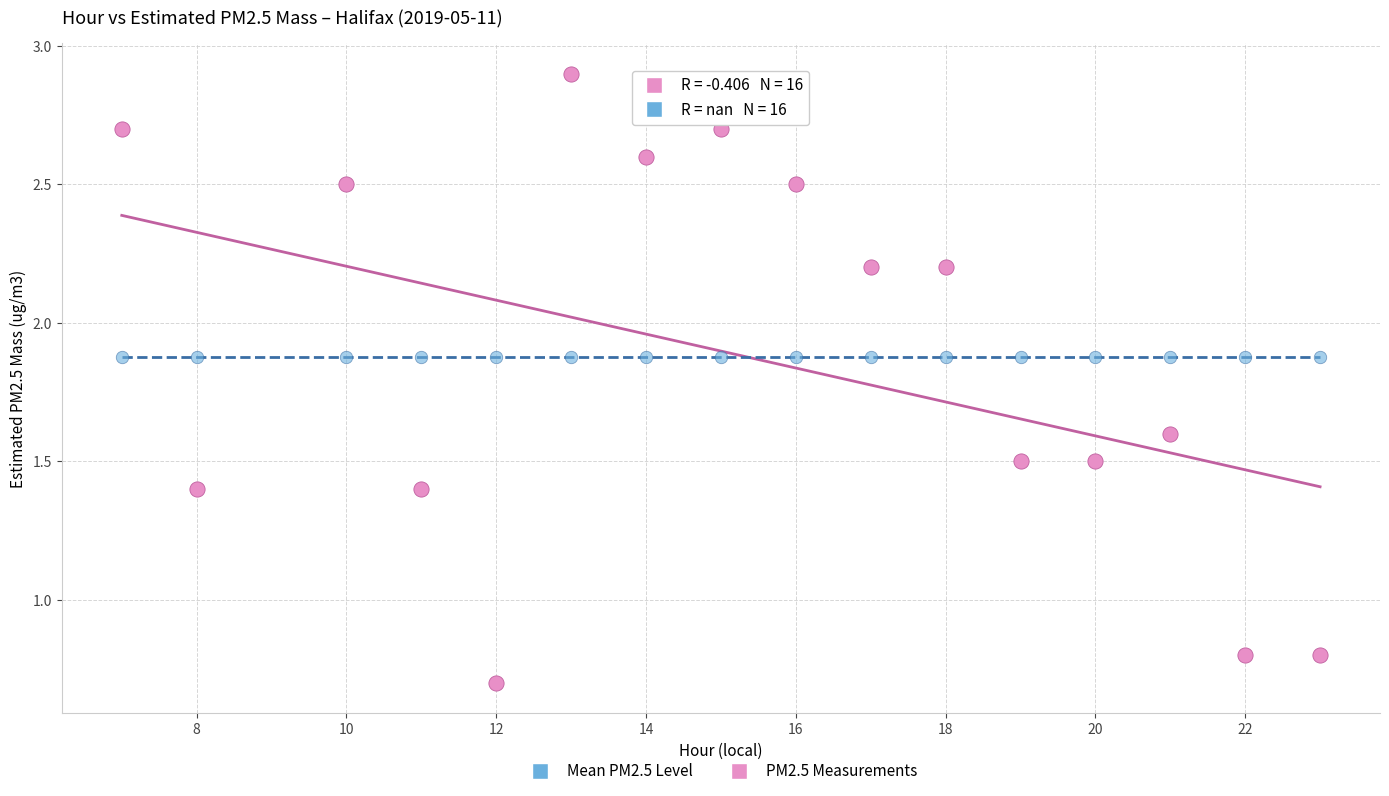

Which series reaches the minimum Y coordinate?

PM2.5 Measurements